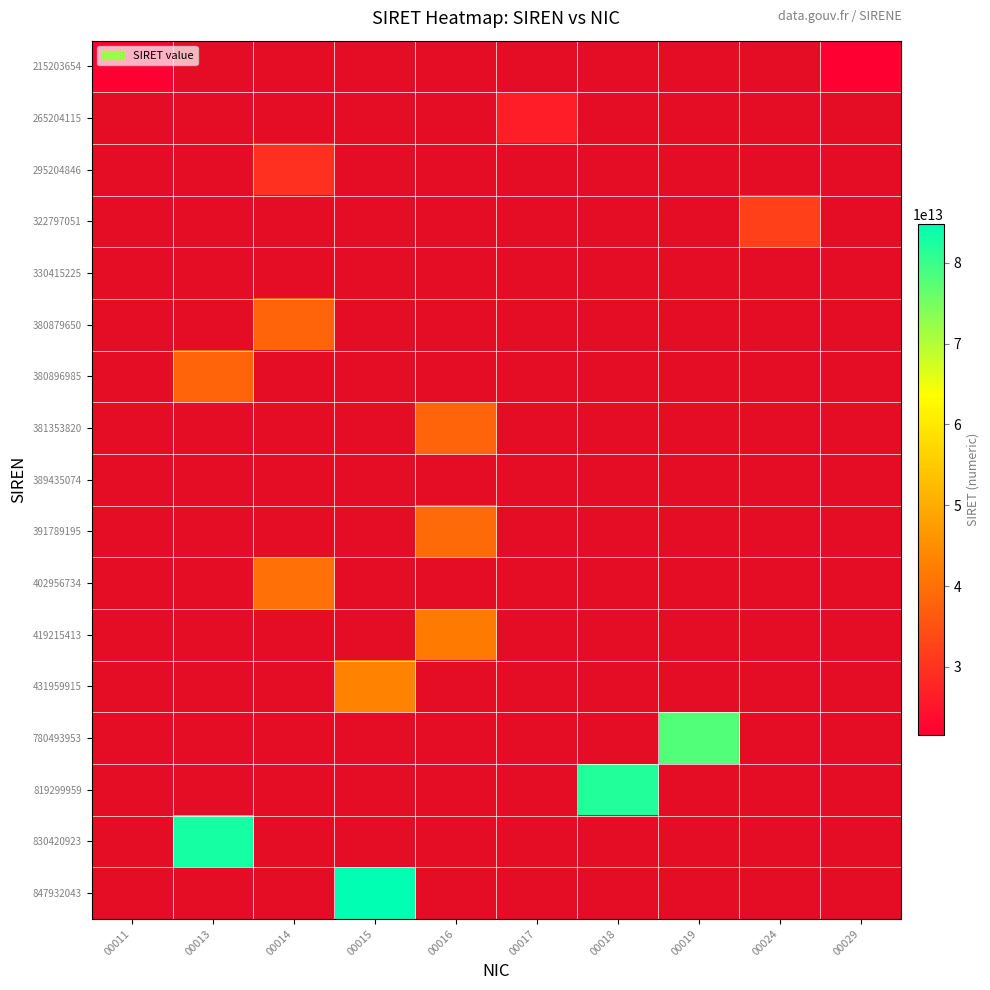

What is the smallest value displayed?

21520365400011.0